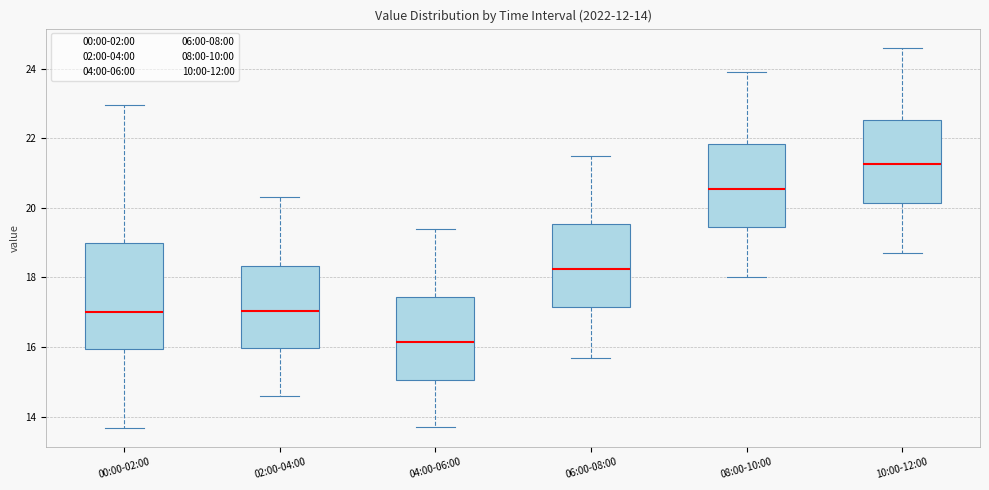

Which box is the tallest, from its lower edge to its upper edge?

00:00-02:00